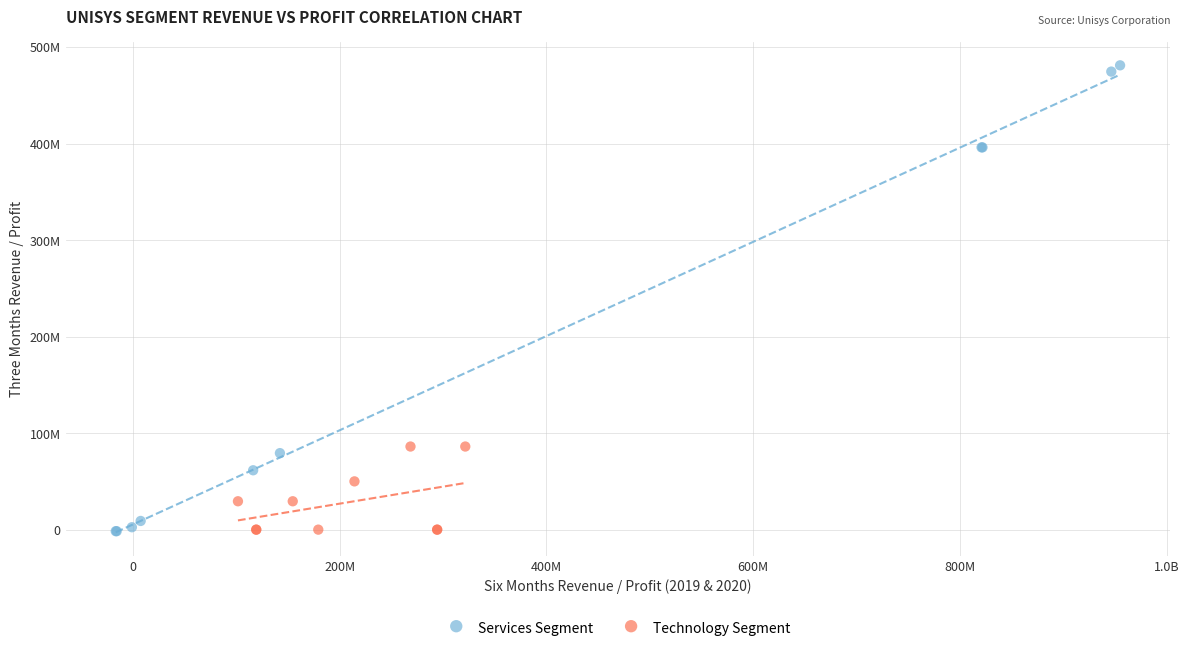

Which series has the widest spread of Y values?

Services Segment